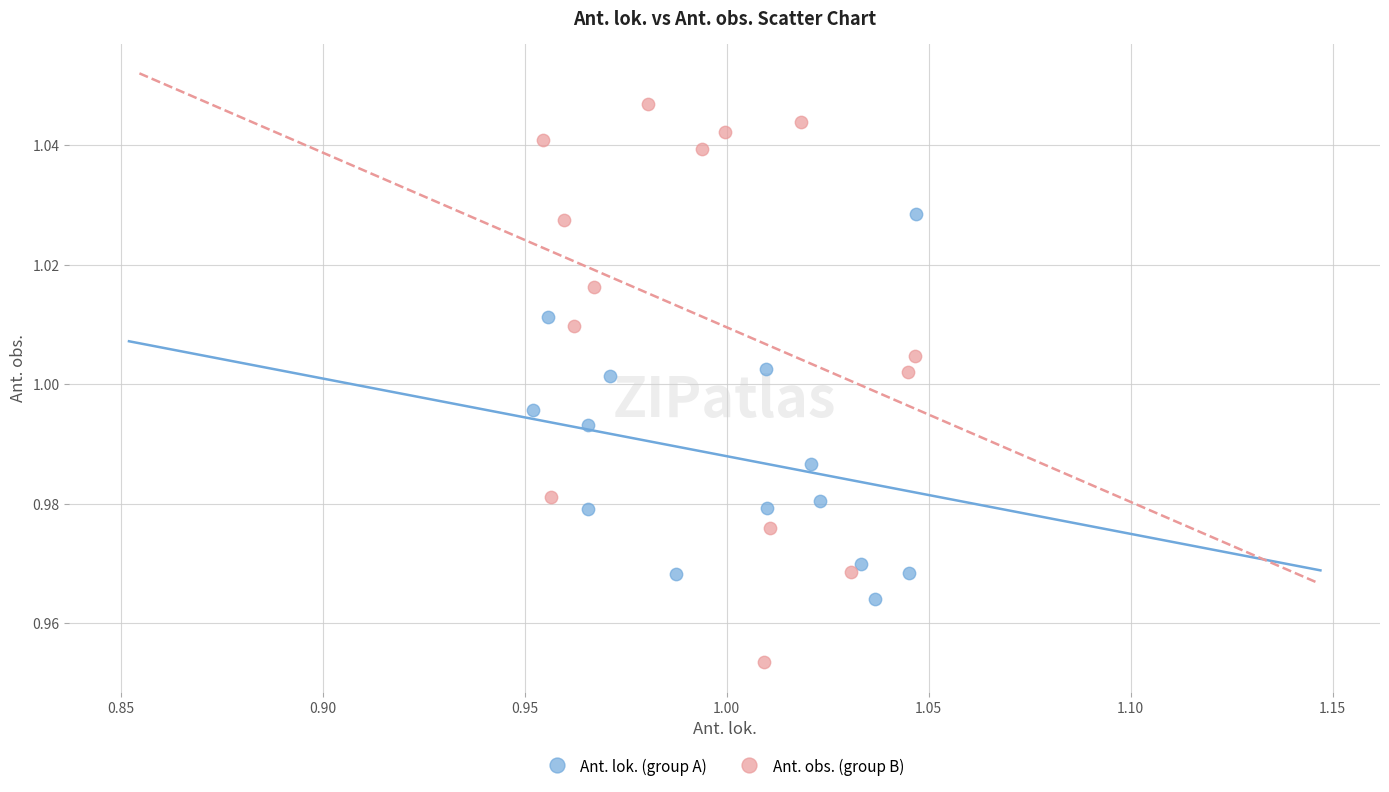

Which series reaches the maximum Y coordinate?

Ant. obs. (group B)